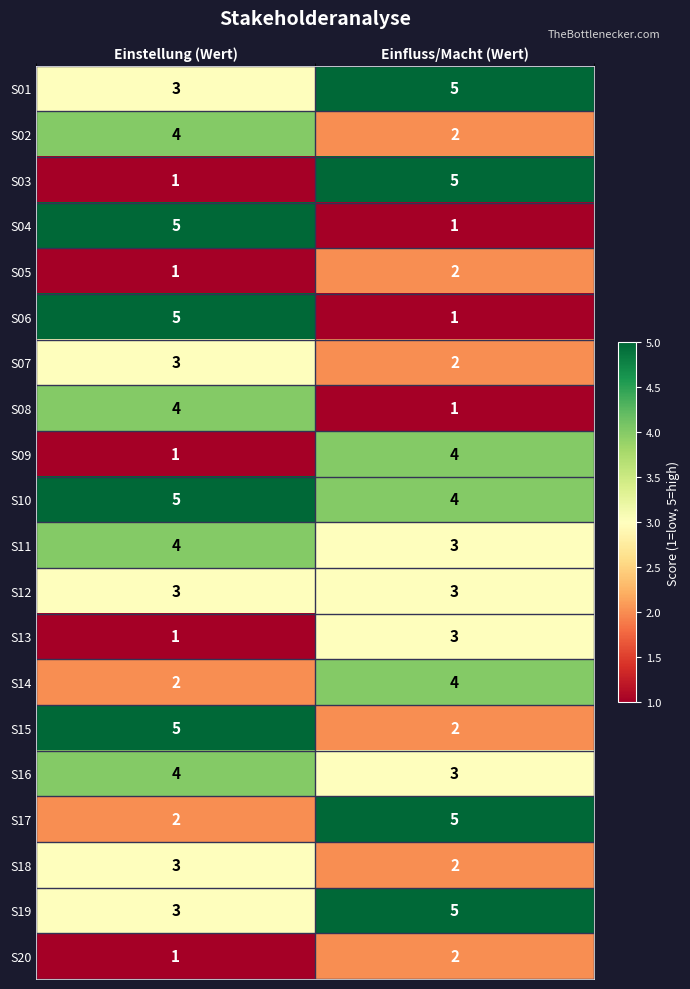

What is the total value across all series at Einfluss/Macht (Wert)?

59